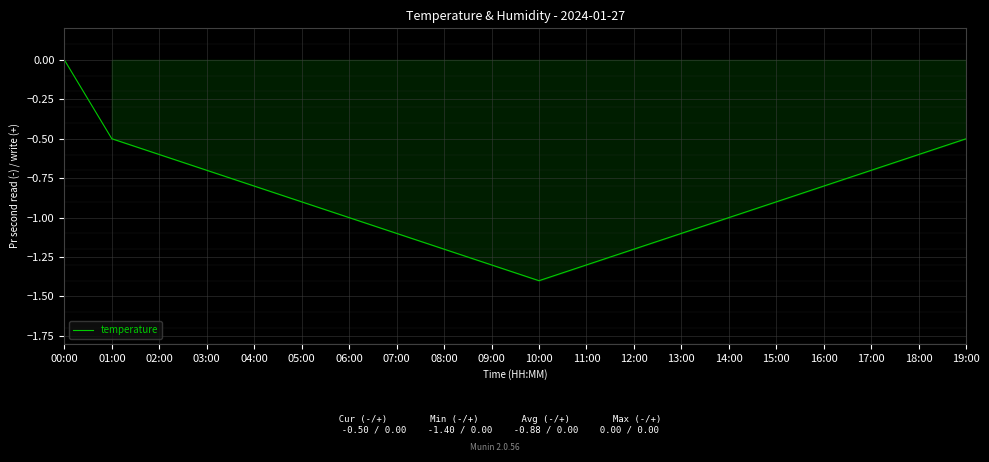

Reading right to left, extract all data points from this chart.

-0.5	-0.6	-0.7	-0.8	-0.9	-1.0	-1.1	-1.2	-1.3	-1.4	-1.3	-1.2	-1.1	-1.0	-0.9	-0.8	-0.7	-0.6	-0.5	0.0